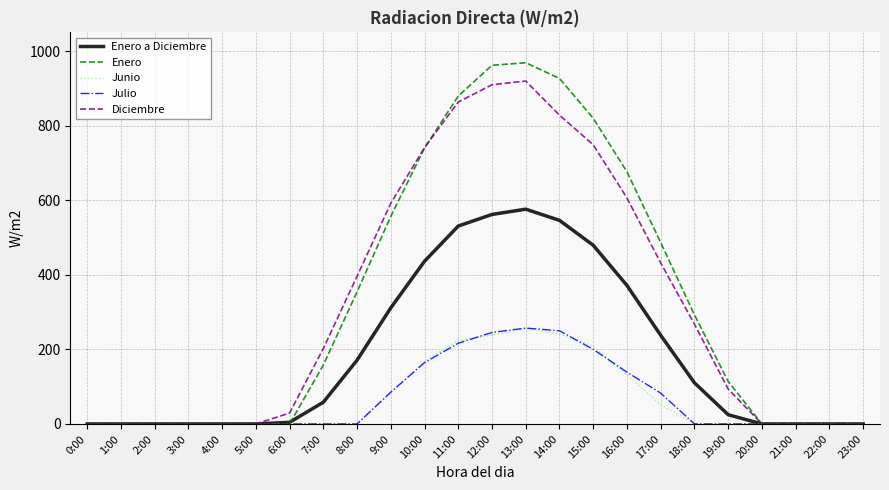

Where is Diciembre nearest to the value 459?

17:00